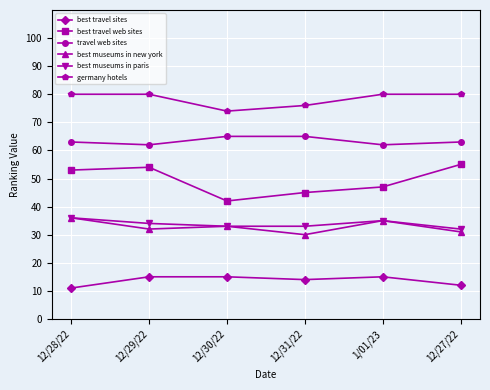

At which category does best travel web sites reach its first local peak?

12/29/22